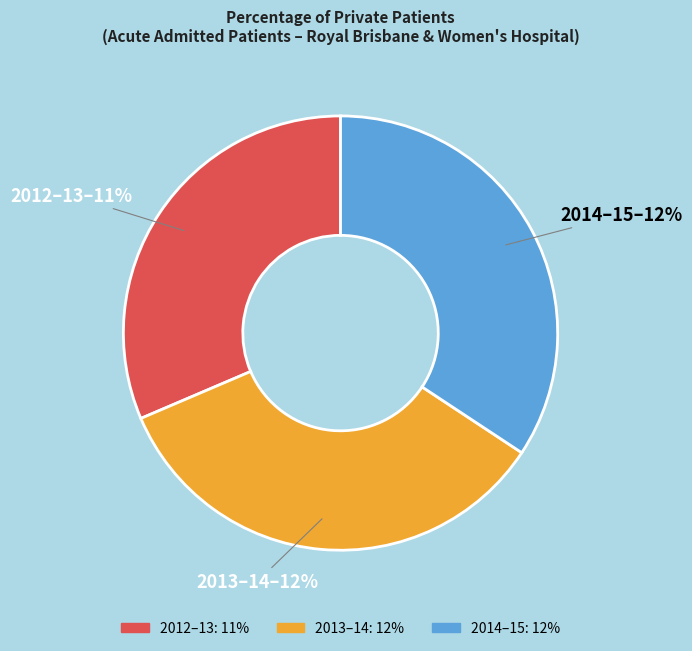

Count the number of slices in the pie.

3